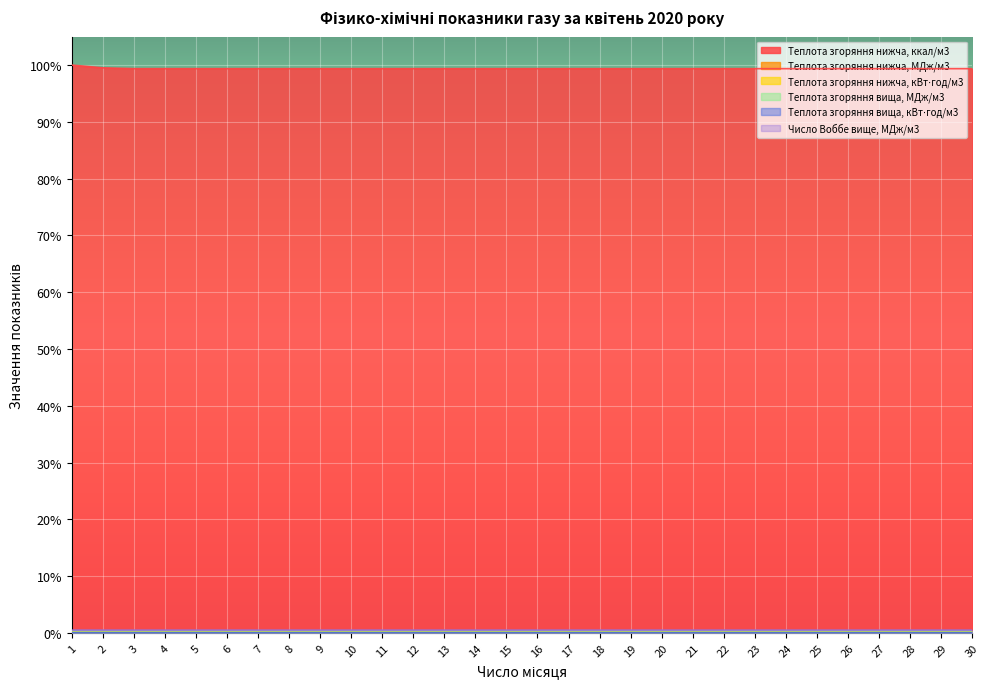

How many Теплота згоряння вища, кВт⋅год/м3 values are between 0 and 1?

30